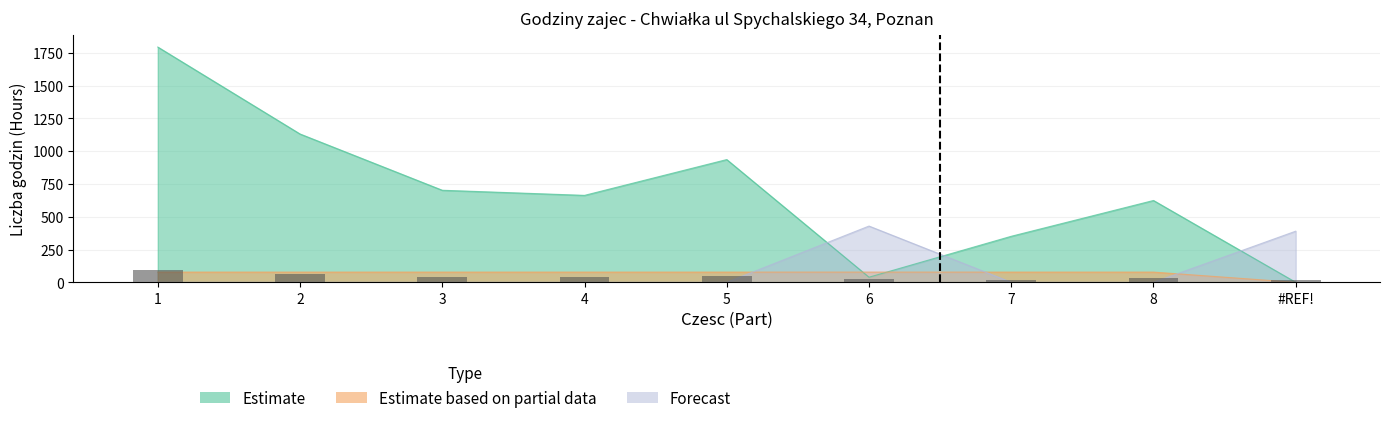

What position from the left is 6?

6